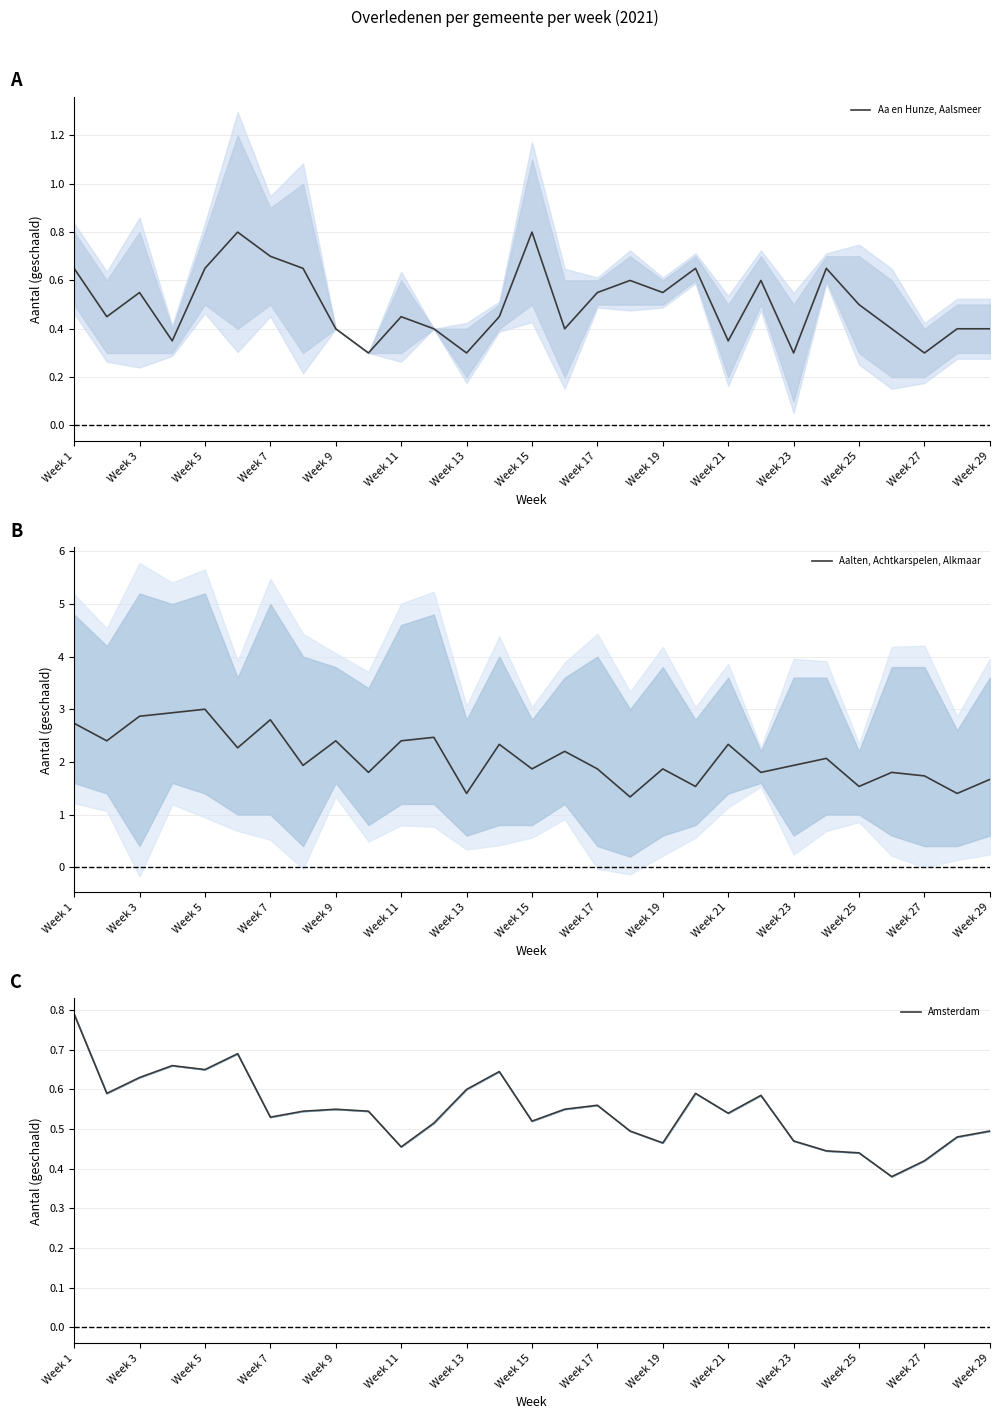

True or false: Amsterdam has more than 0 interior local peaks.

True